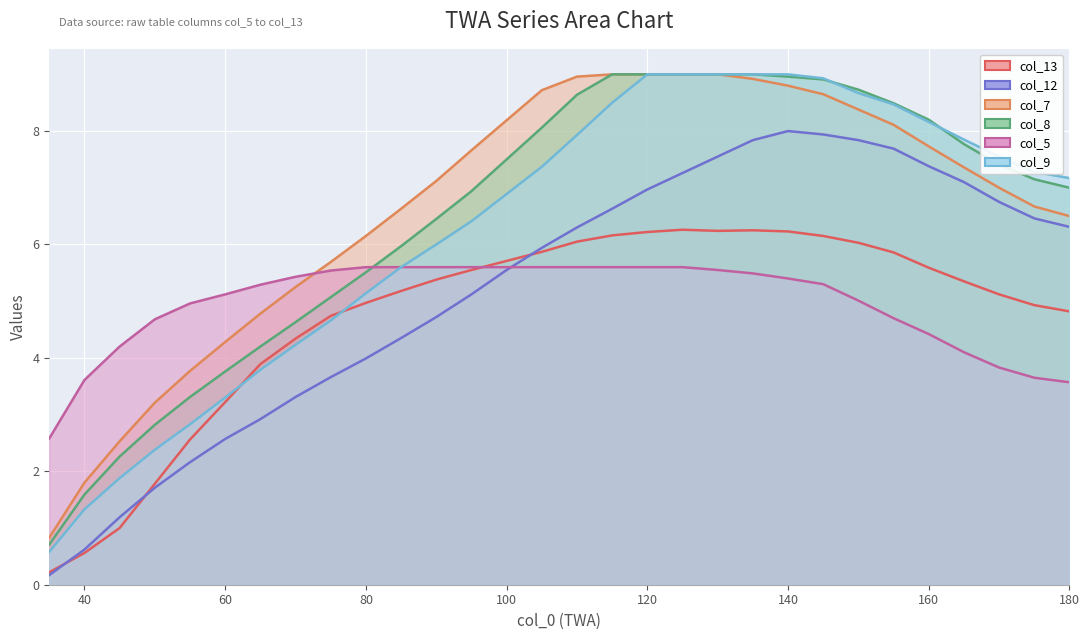

Rank the series by their maximum value, from lowest to highest.

col_5, col_13, col_12, col_7, col_8, col_9